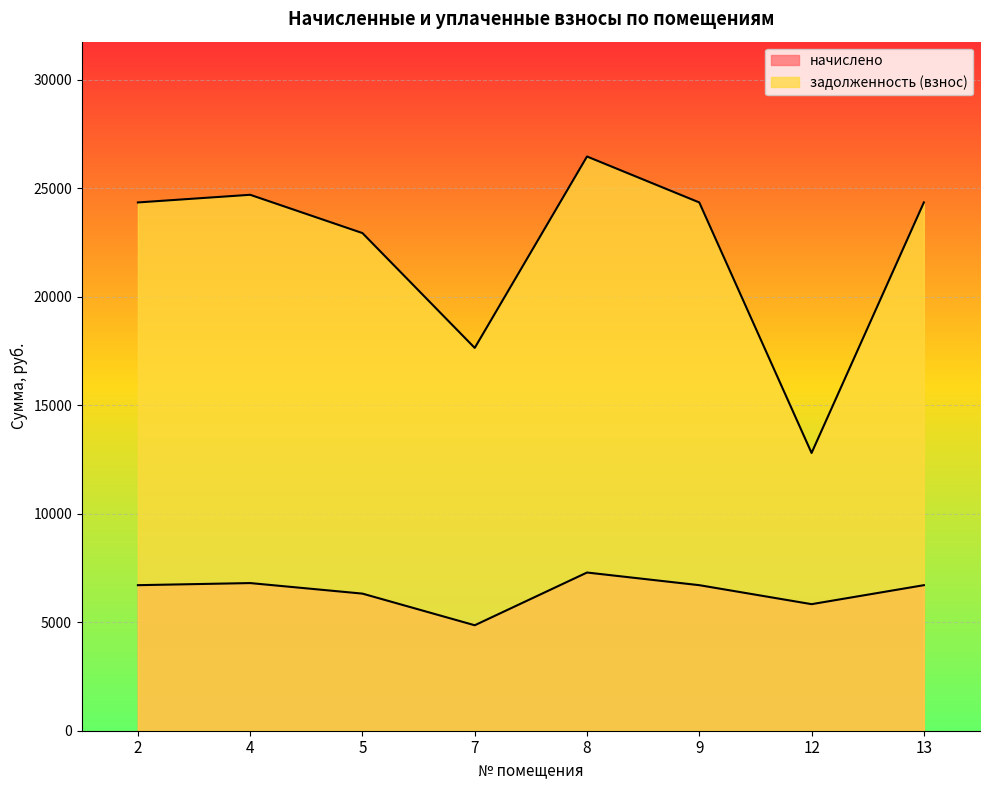

What is the spread (max minus min) of values at 4?

17892.0